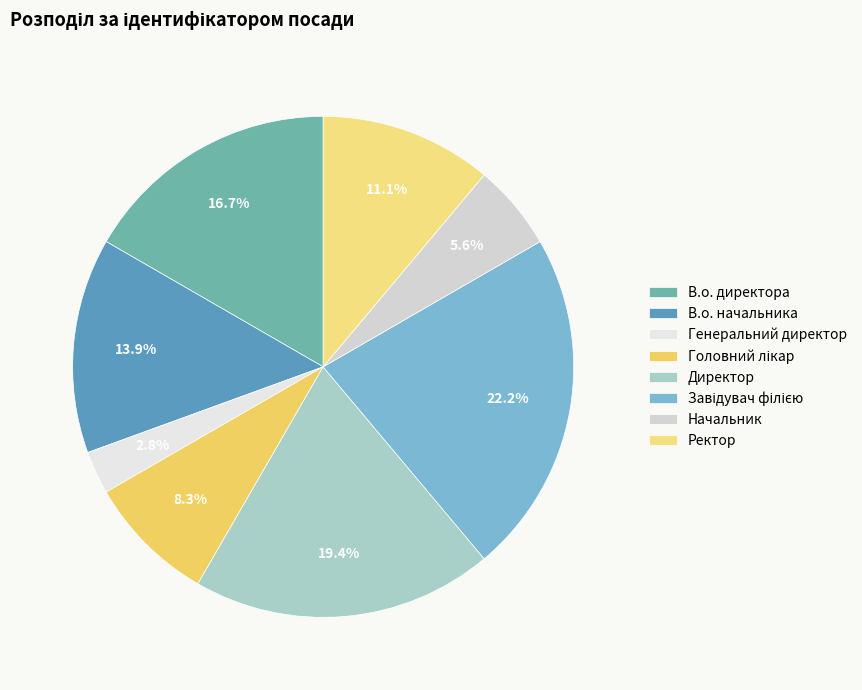

Does any single category account for the majority?

No